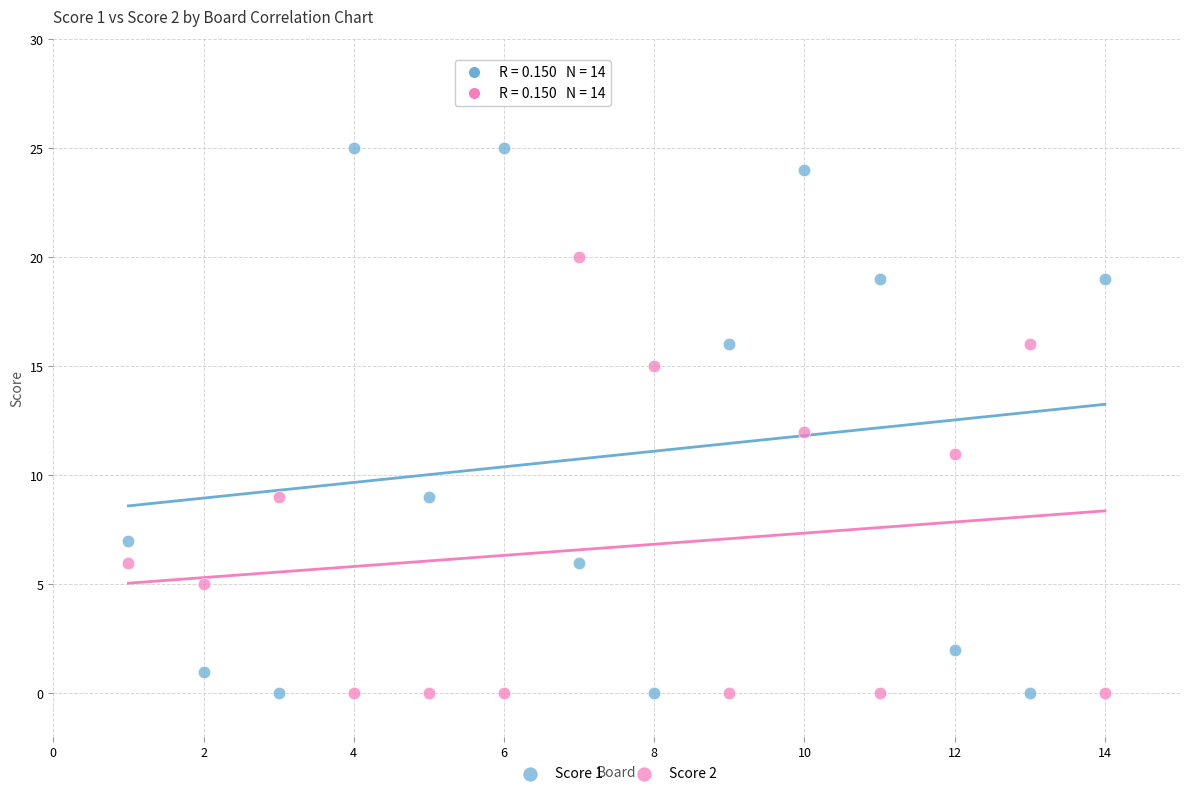

Across all data points, what is the range of Y values (max minus min)?

25